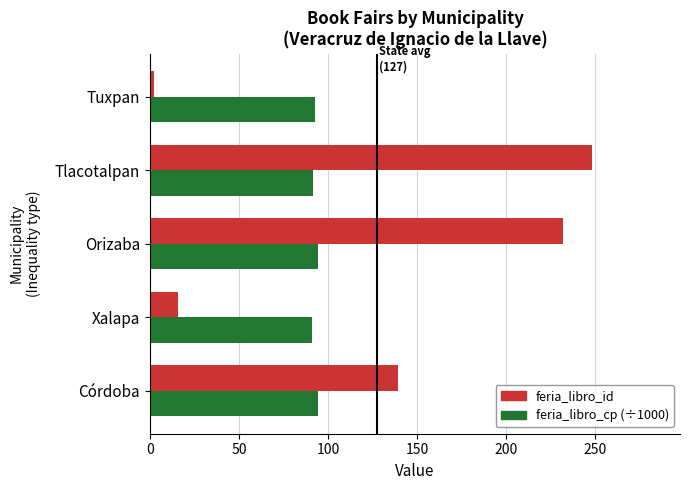

At how many categories does at least one series exceed 144?

2